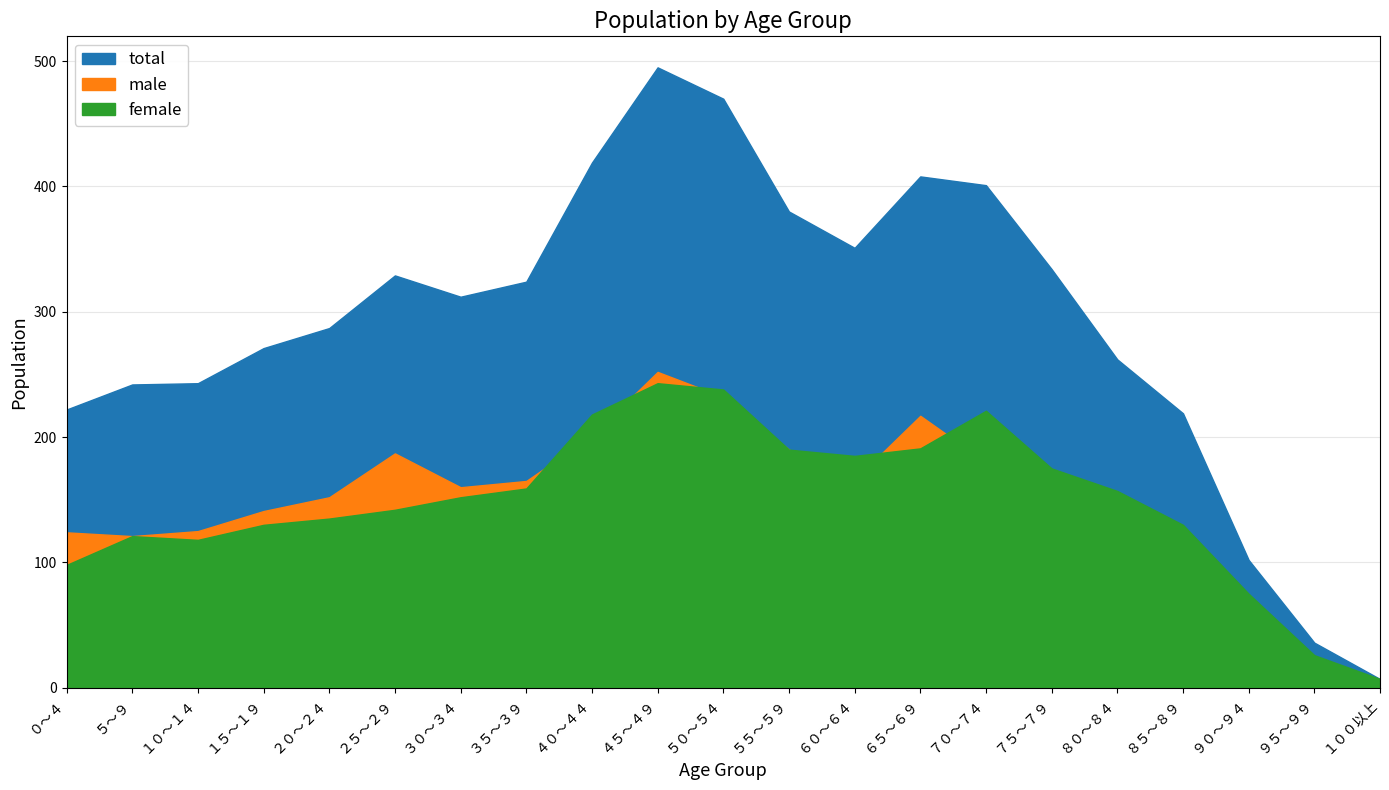

Which series has the largest total across all categories?

total